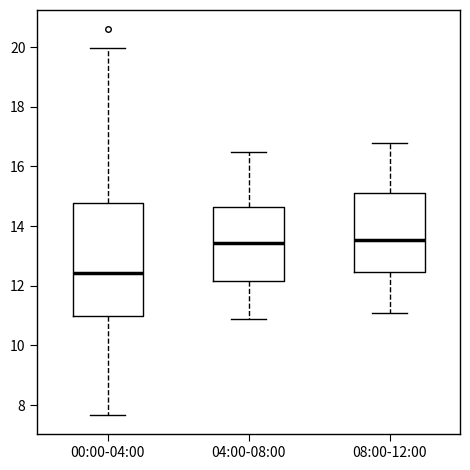

Reading left to right, transcribe this box plot: for each box, give where its median line is, the range the box spans, and where its two whiskers end, as read against the y-axis. The values are not printed on the chart, so give them approximately, as read against the axis.

00:00-04:00: median 12.4, box 11.0 to 14.8, whiskers 7.6 to 20.0
04:00-08:00: median 13.4, box 12.2 to 14.6, whiskers 11.0 to 16.6
08:00-12:00: median 13.6, box 12.4 to 15.2, whiskers 11.2 to 16.8